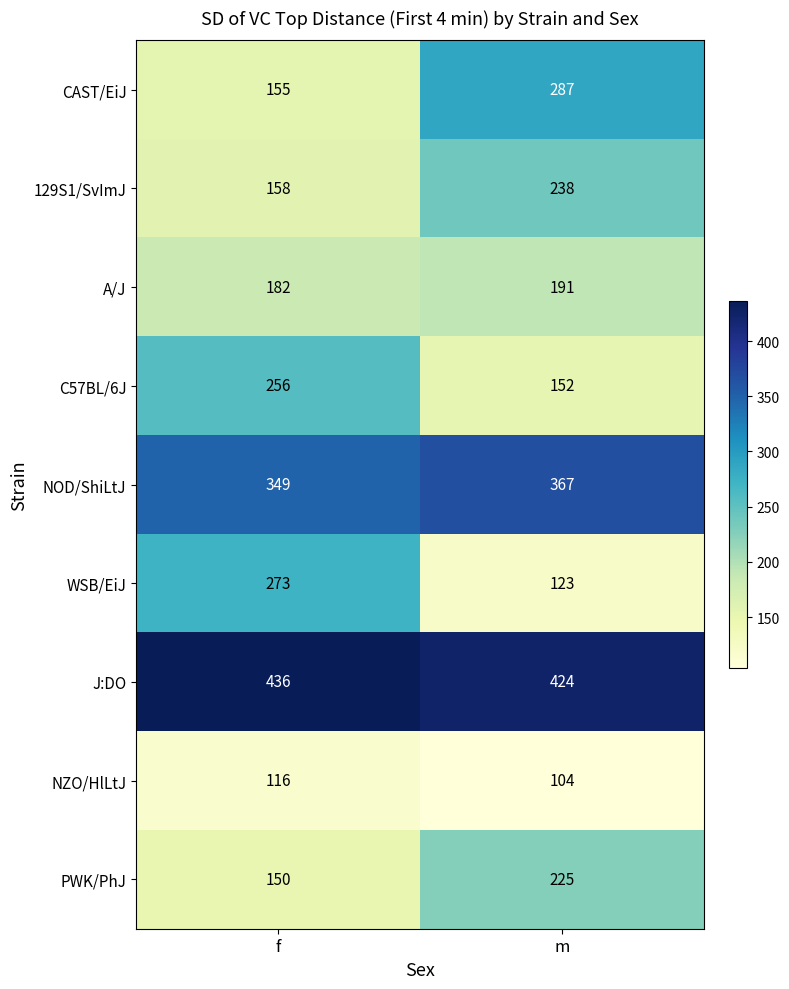

What is the smallest value displayed?

104